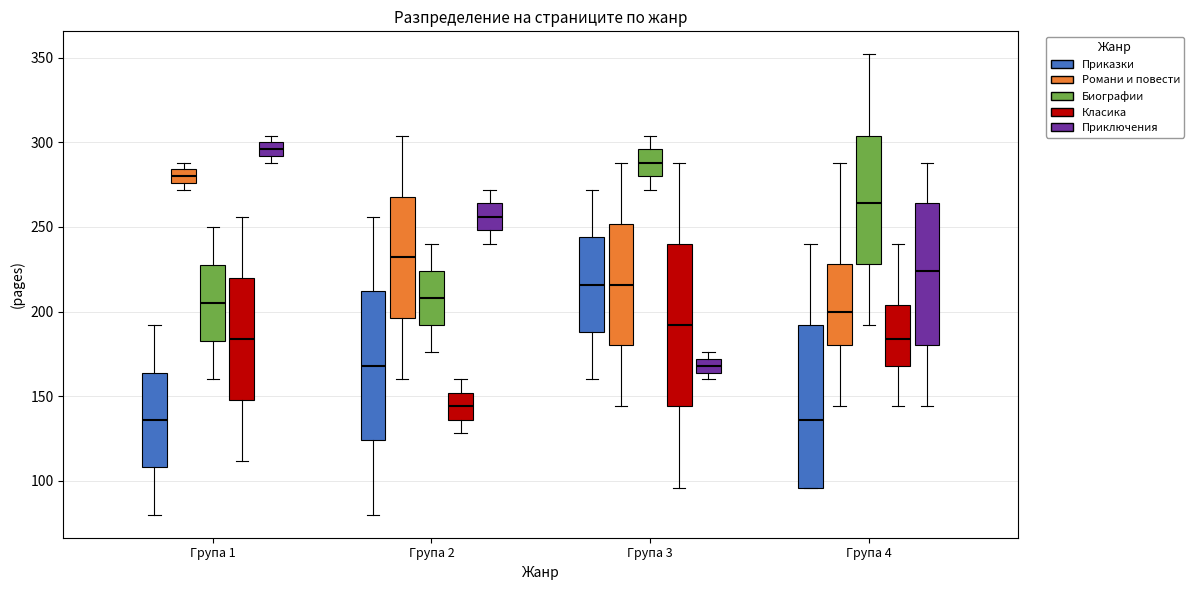

Where is the upper edge of the box for Група 1 (Класика) on the y-axis? The values are not printed on the chart, so give them approximately, as read against the axis.

220